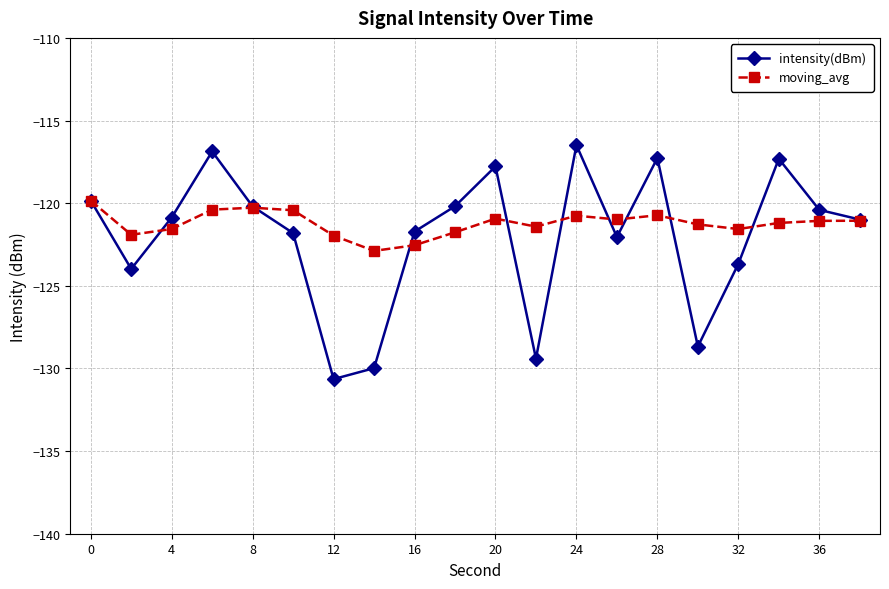

What is the value of the intensity(dBm) point at the 15th from the left?

-117.3